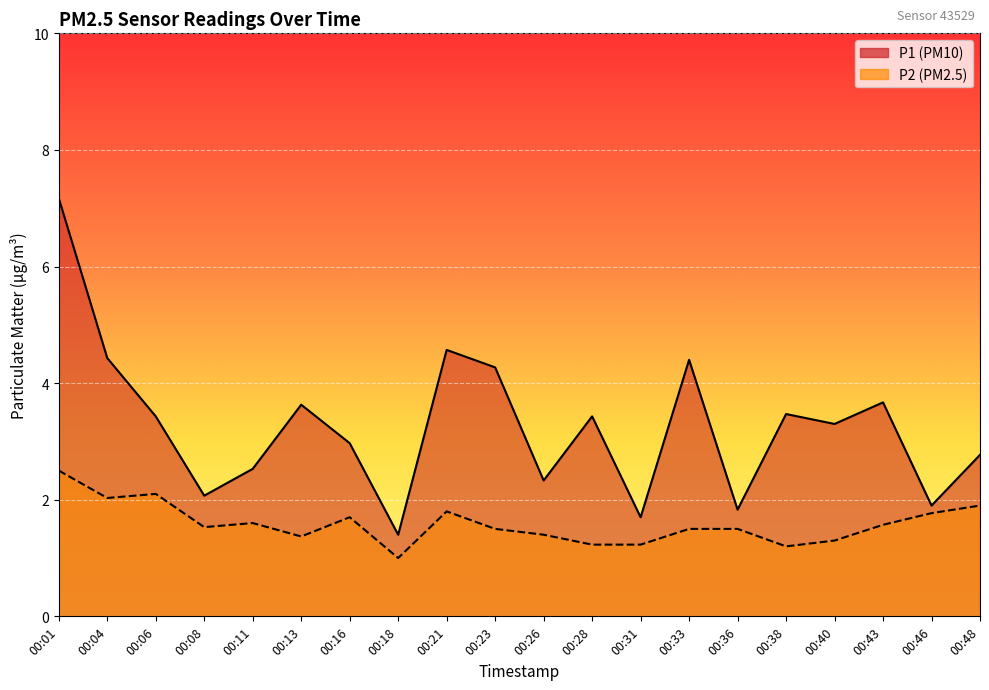

Between 00:18 and 00:26, which series saw the biggest shift?

P1